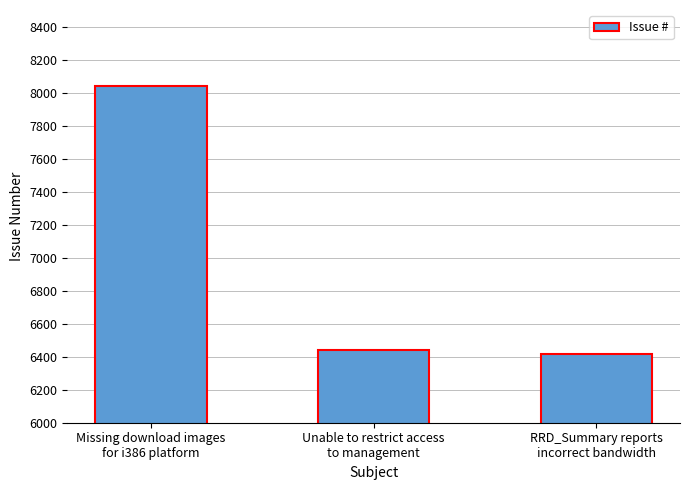

What is the label of the 3rd bar from the left?

RRD_Summary reports
incorrect bandwidth